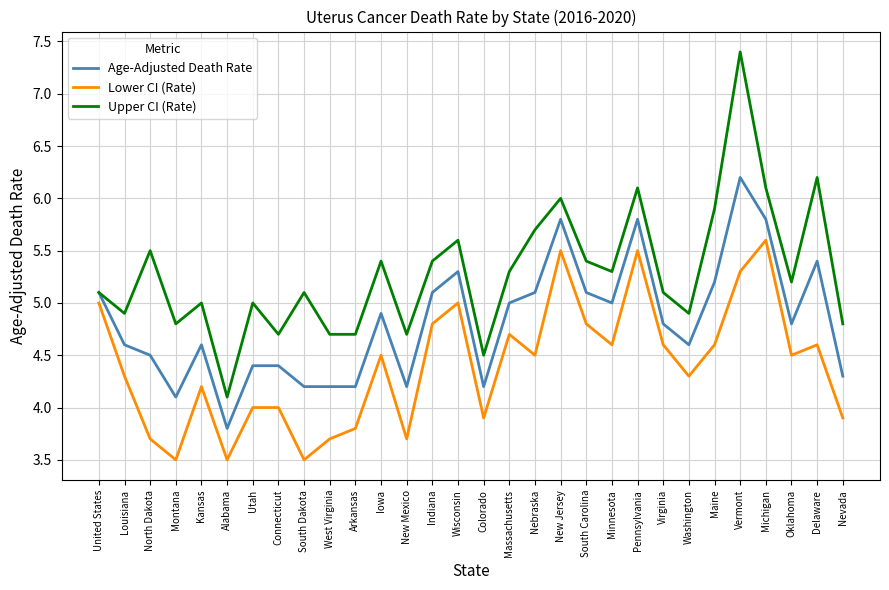

Read the Age-Adjusted Death Rate value at Louisiana.

4.6